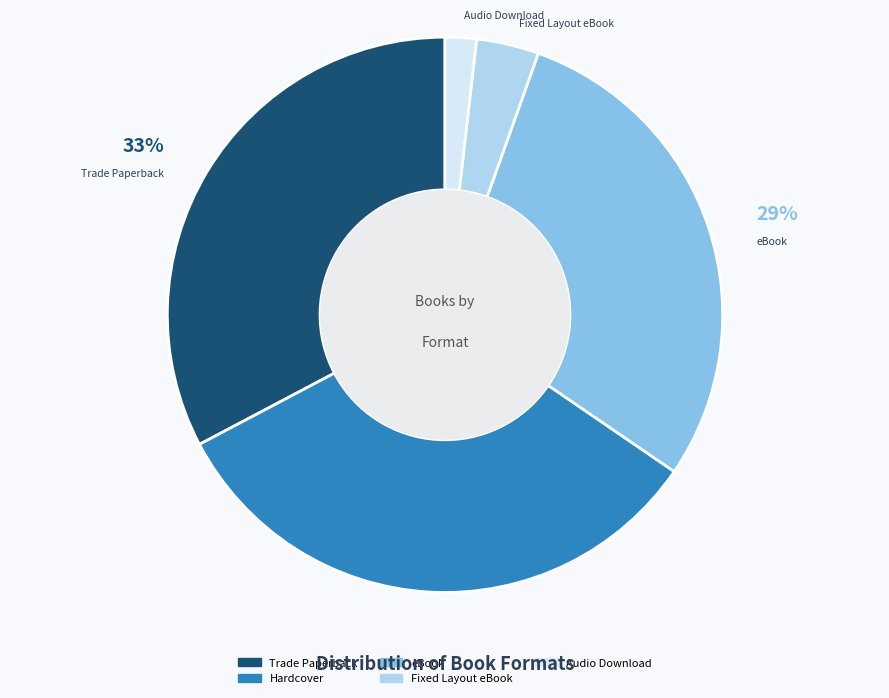

Which slice is the smallest?

Audio Download